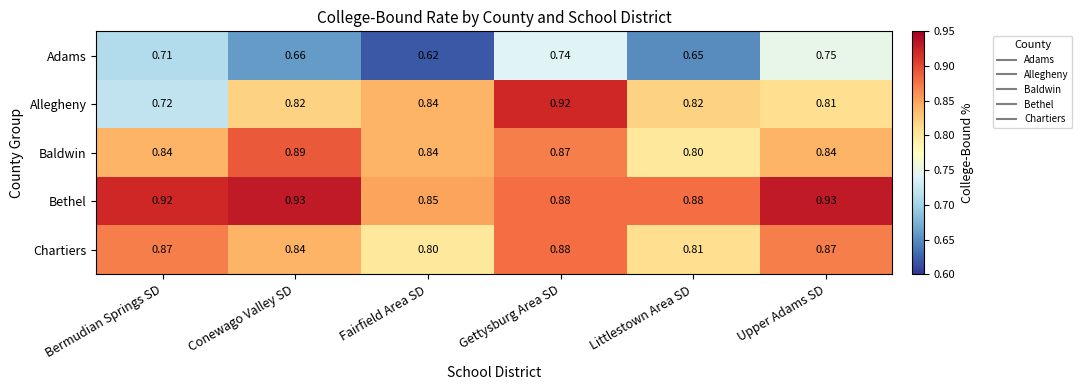

Which series changed the most between Bermudian Springs SD and Fairfield Area SD?

Allegheny